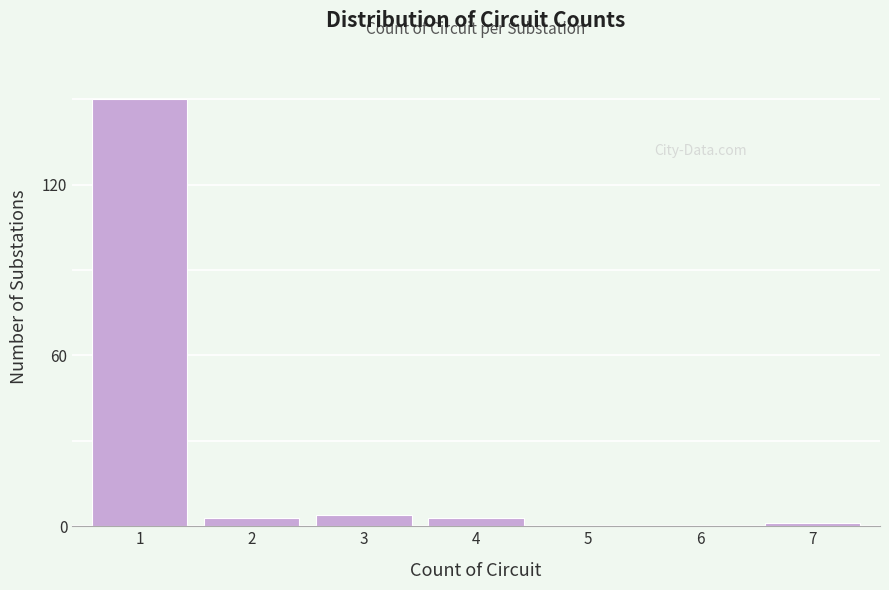

Reading left to right, extract all data points from this chart.

1=150	2=3	3=4	4=3	5=0	6=0	7=1